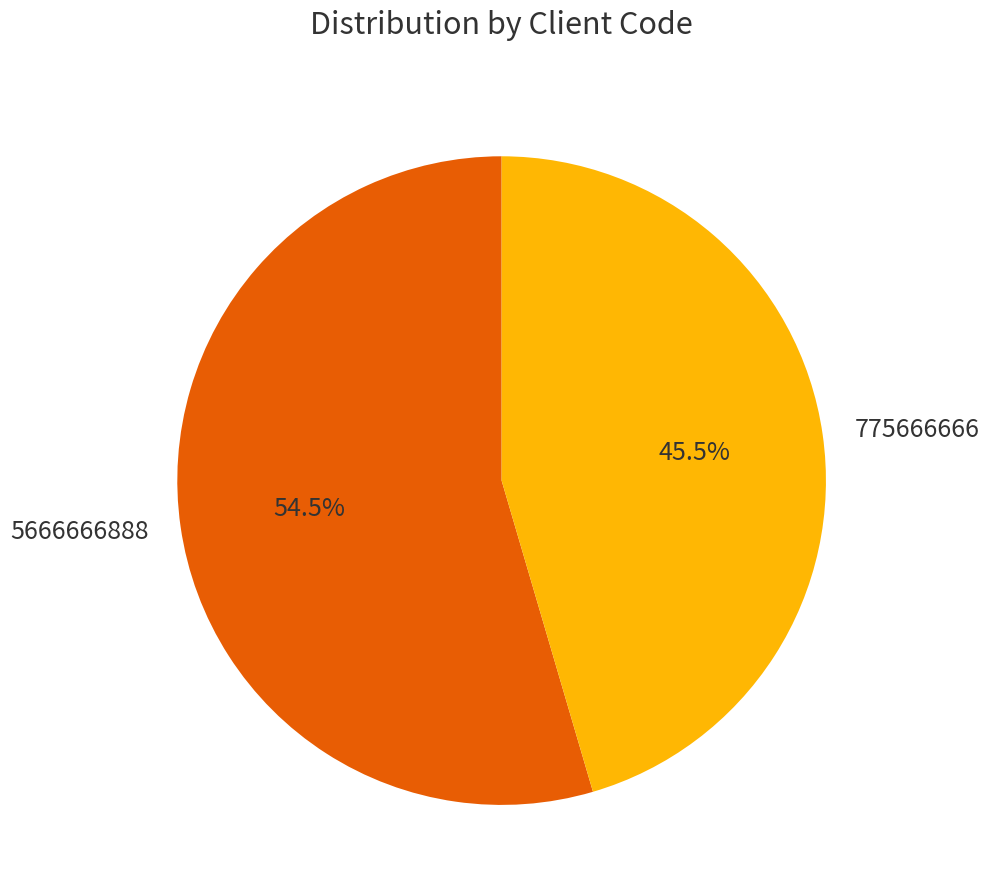

Do 775666666 and 5666666888 together represent more than half of the pie?

Yes